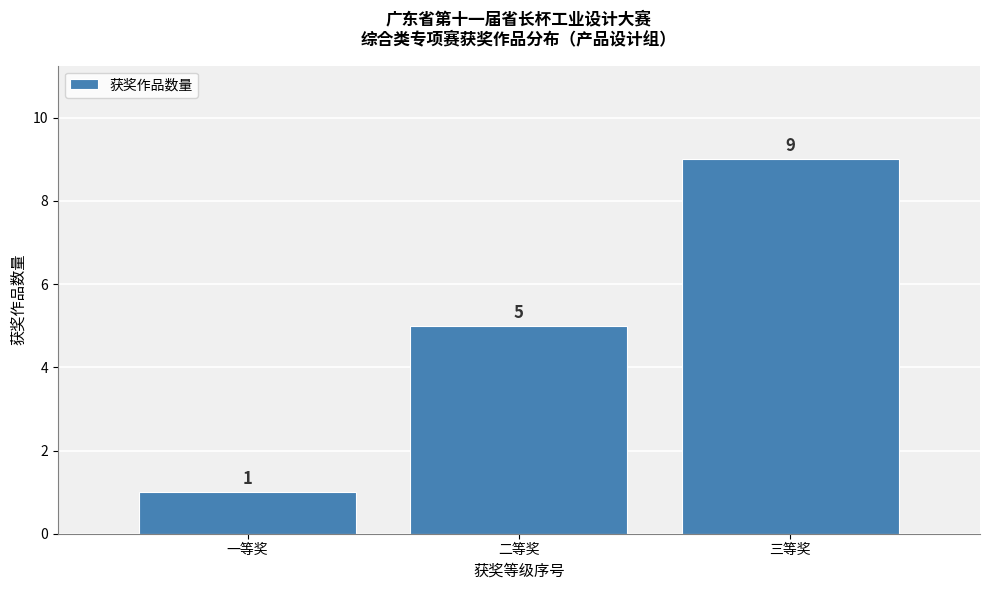

Reading left to right, extract all data points from this chart.

一等奖=1	二等奖=5	三等奖=9